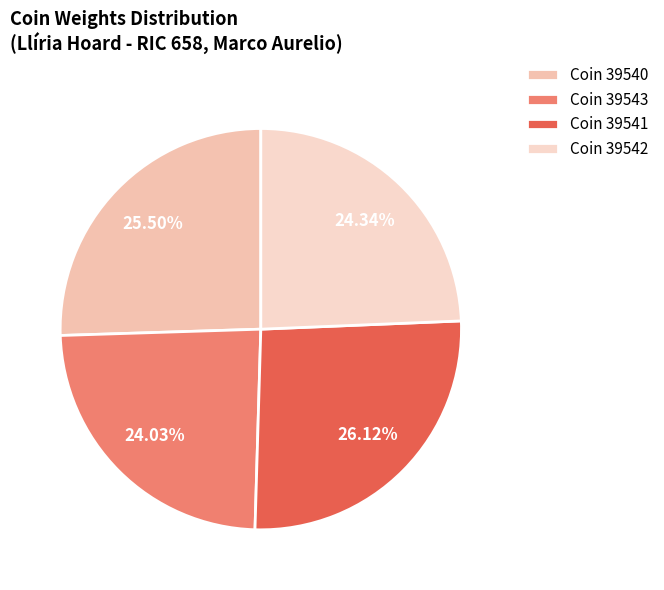

Rank the categories by value from highest to lowest.

39541, 39540, 39542, 39543